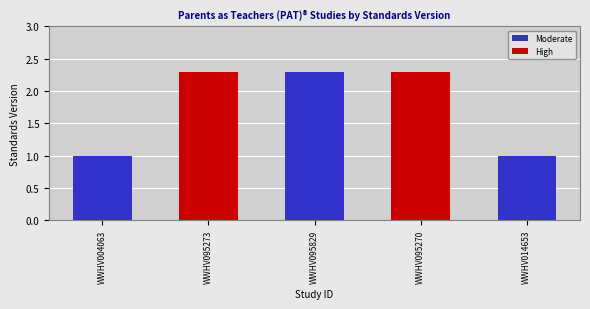

List the series in order of their peak value, lowest first.

Moderate, High